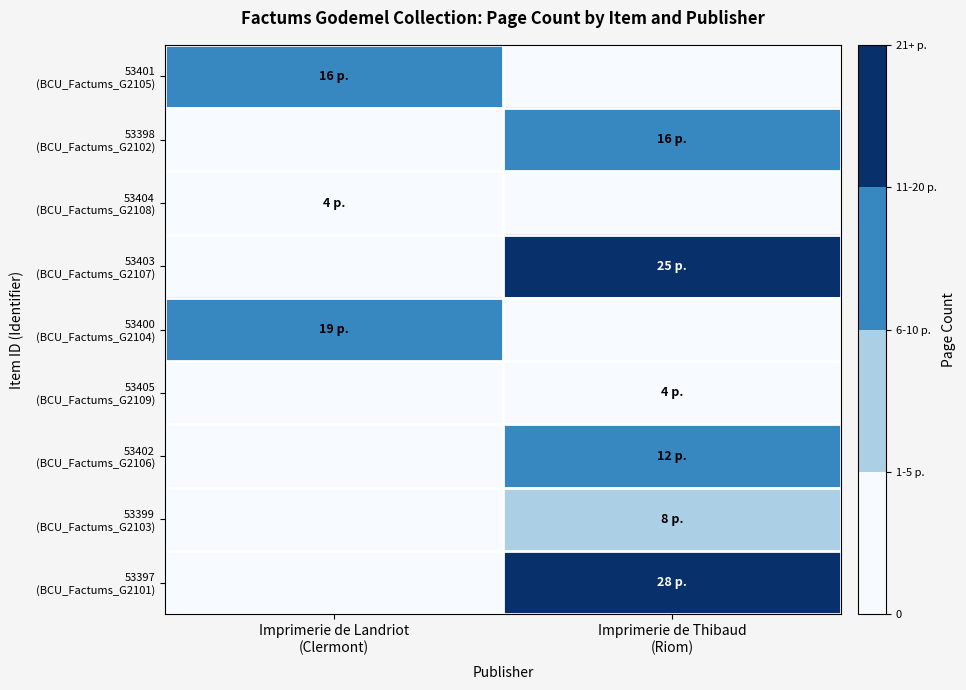

At which category is the sum across all series the highest?

Imprimerie de Thibaud
(Riom)